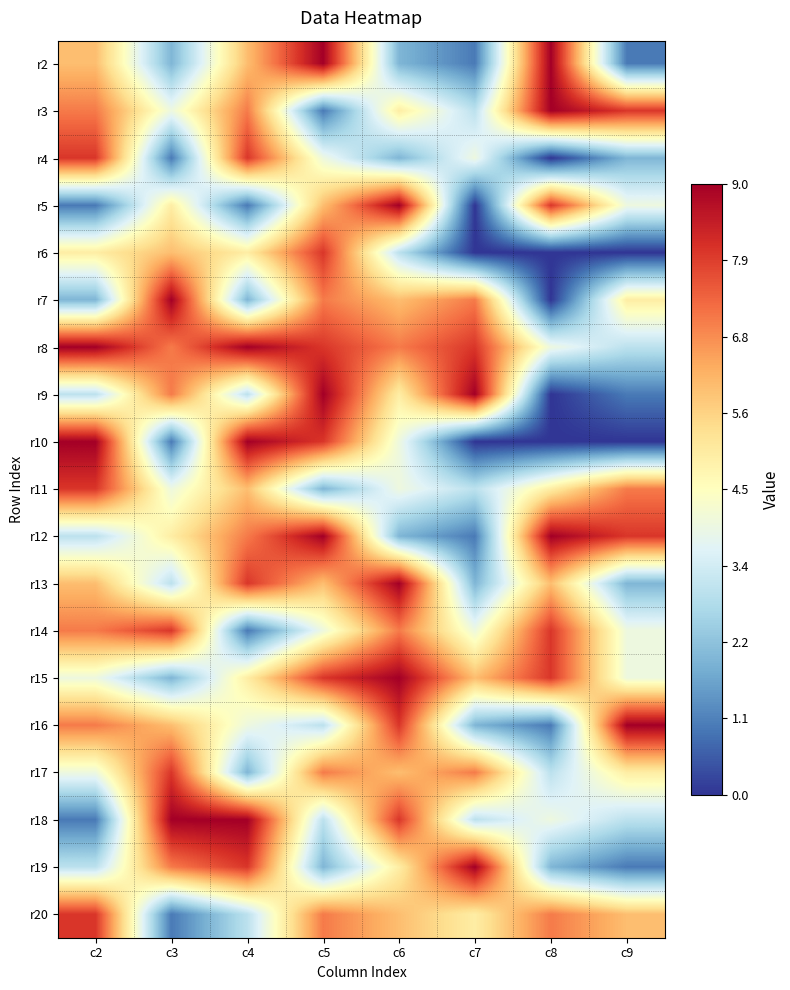

What is the spread (max minus min) of values at c6?

7